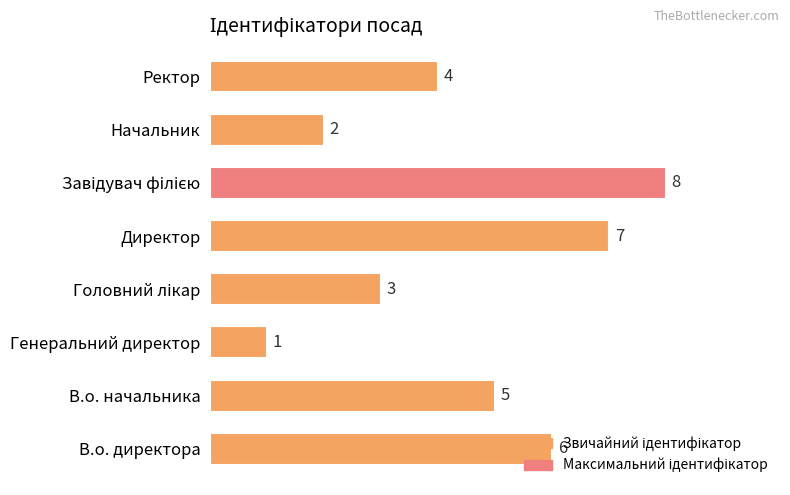

What is the sum of the values at Генеральний директор and Начальник?

3